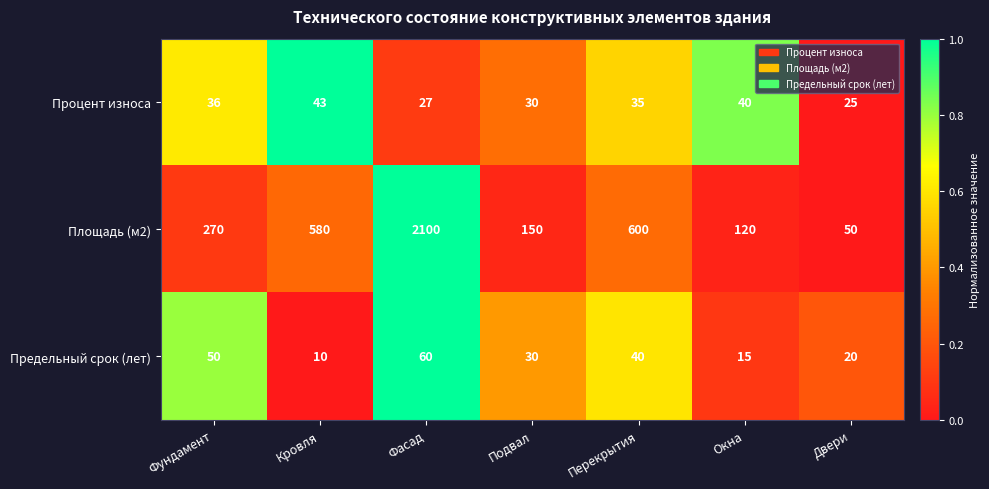

True or false: Процент износа has a value of 15 at Подвал.

False